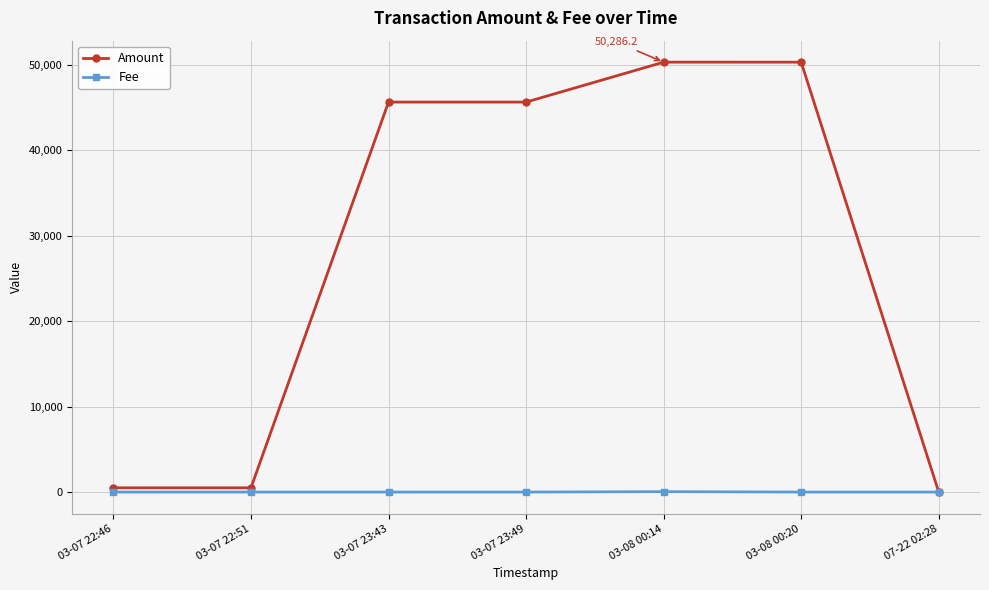

List the series in order of their peak value, highest first.

Amount, Fee